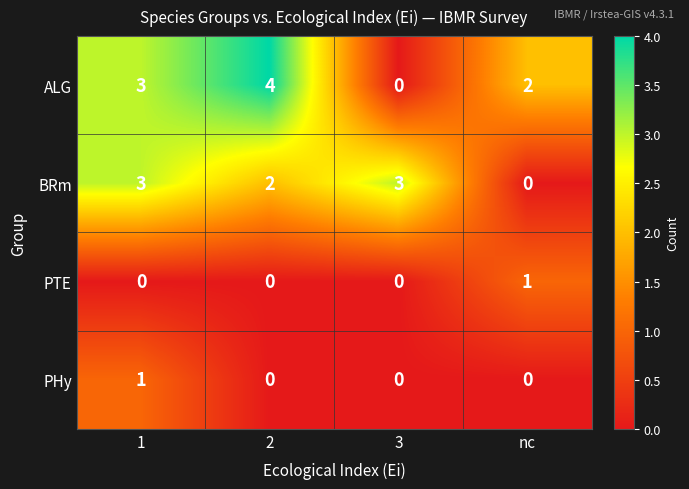

What is the greatest value displayed?

4